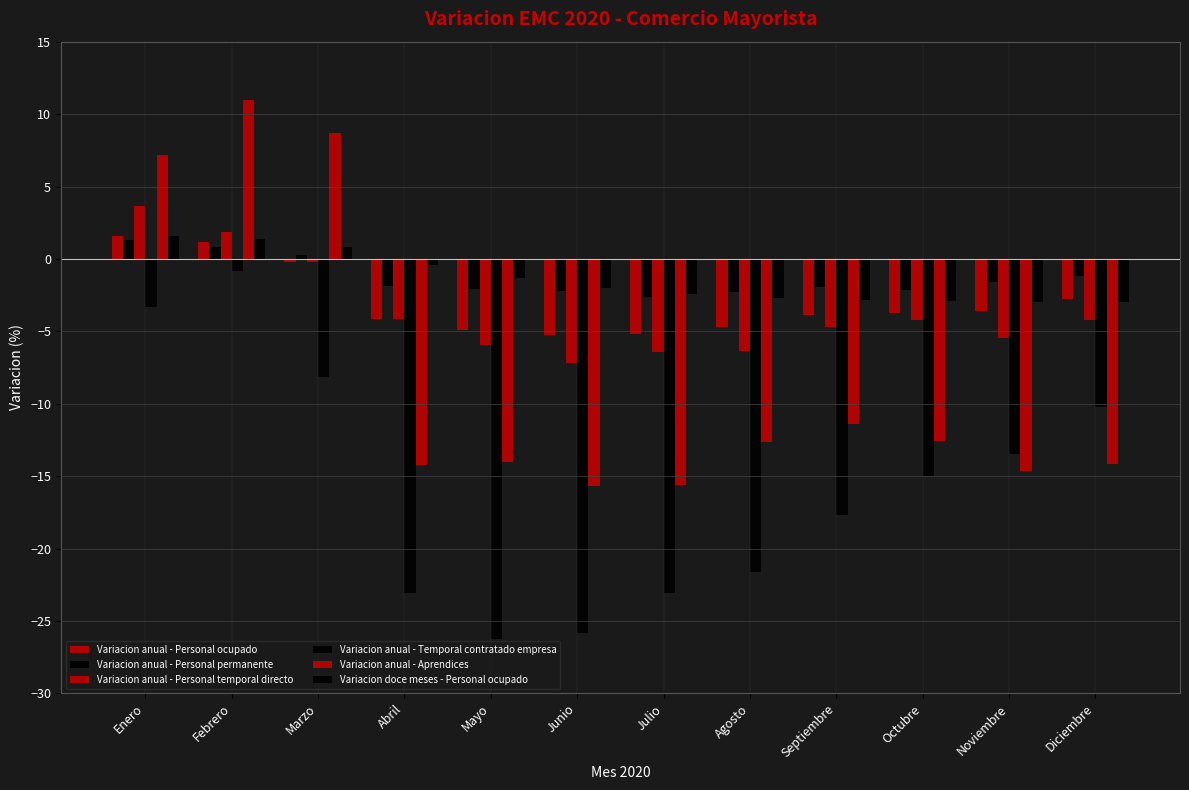

How many bars are there in total?

72